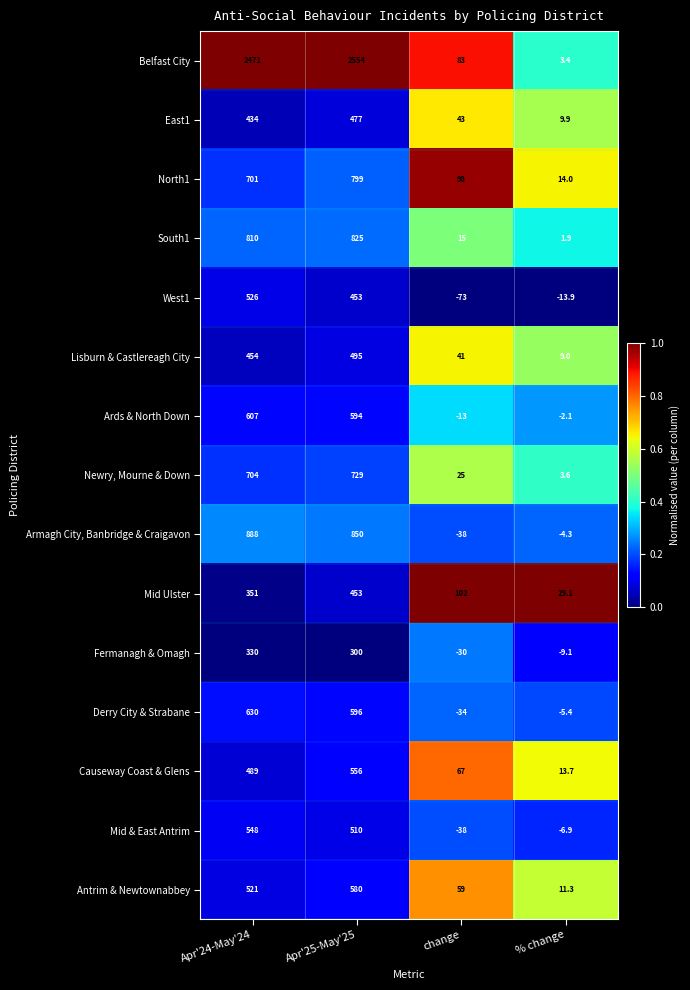

What is the total value across all series at change?

307.0